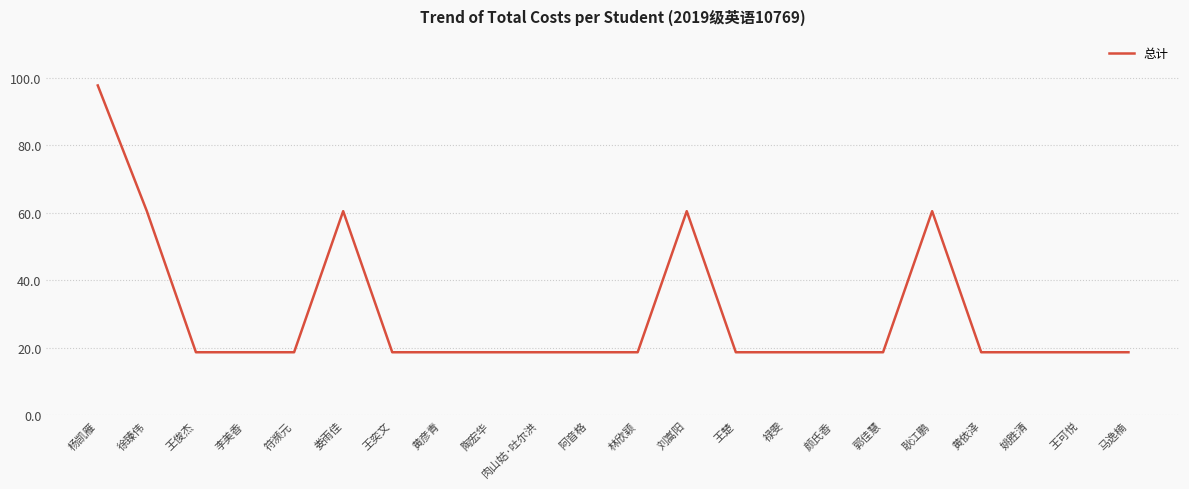

The chart shows a value of 18.7 at 颜氏香. True or false?

True